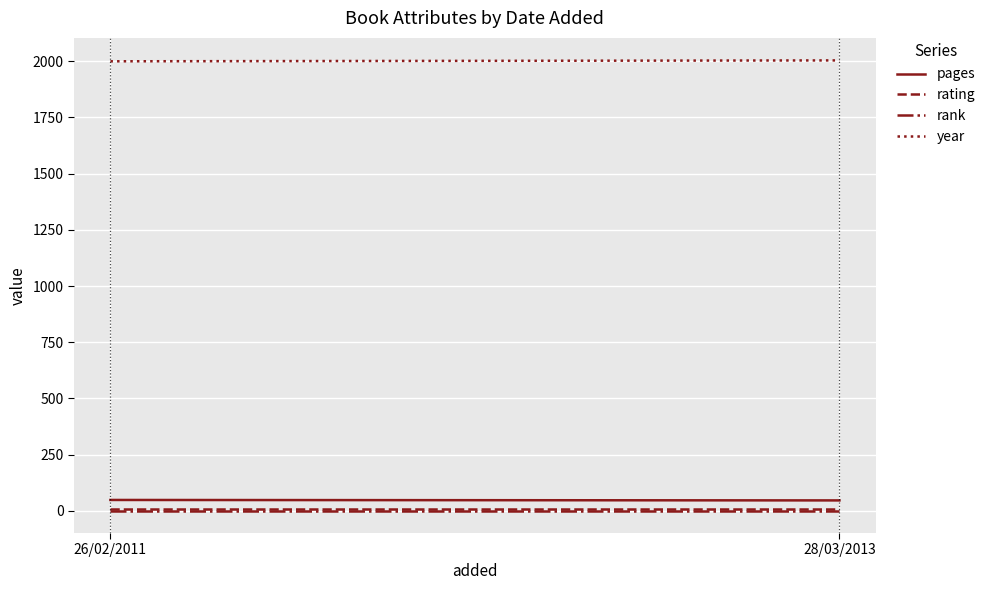

At which category is the sum across all series the highest?

28/03/2013